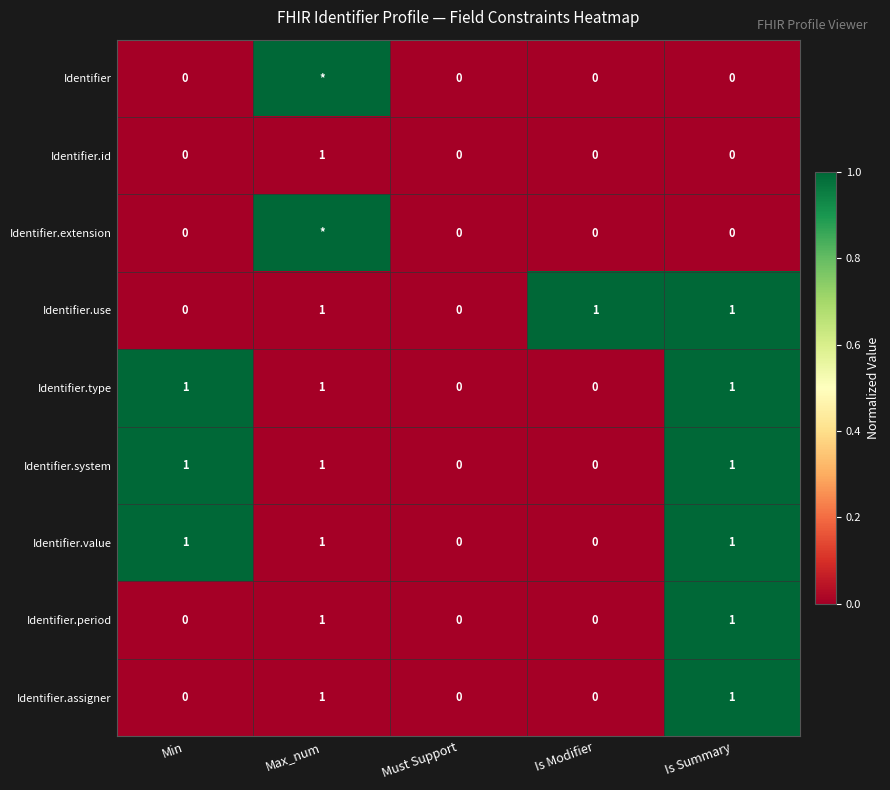

How many Identifier.id values are between 0 and 1?

5